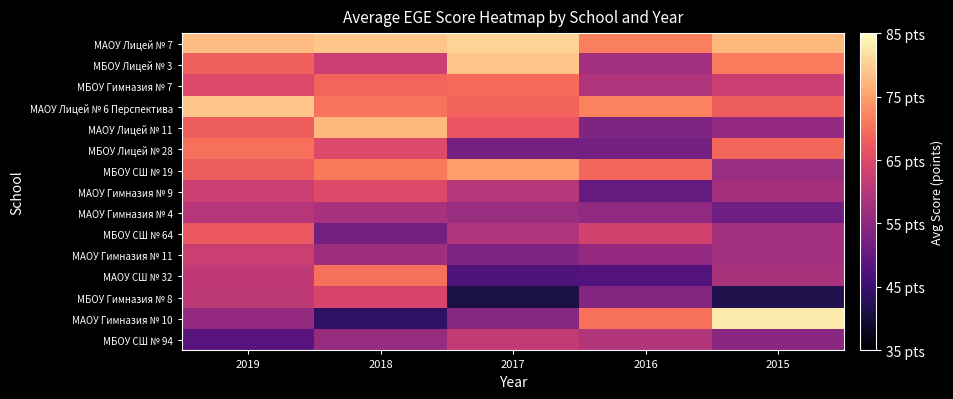

Reading right to left, list all the values displayed in this chart.

МАОУ Лицей № 7: 2015=77.5	2016=71.7	2017=80.6	2018=79.0	2019=78.0
МБОУ Лицей № 3: 2015=71.2	2016=57.8	2017=78.8	2018=62.5	2019=68.3
МБОУ Гимназия № 7: 2015=62.4	2016=59.3	2017=69.5	2018=68.9	2019=64.8
МАОУ Лицей № 6 Перспектива: 2015=67.9	2016=72.0	2017=68.7	2018=70.5	2019=79.0
МАОУ Лицей № 11: 2015=56.0	2016=53.3	2017=66.7	2018=77.5	2019=68.0
МБОУ Лицей № 28: 2015=69.0	2016=52.0	2017=52.0	2018=65.0	2019=70.0
МБОУ СШ № 19: 2015=56.6	2016=69.1	2017=74.7	2018=71.0	2019=68.0
МАОУ Гимназия № 9: 2015=57.9	2016=50.1	2017=59.8	2018=65.0	2019=62.5
МАОУ Гимназия № 4: 2015=51.5	2016=55.4	2017=56.6	2018=58.2	2019=60.0
МБОУ СШ № 64: 2015=57.7	2016=63.4	2017=59.3	2018=52.1	2019=67.4
МАОУ Гимназия № 11: 2015=57.8	2016=55.9	2017=53.5	2018=57.2	2019=62.4
МАОУ СШ № 32: 2015=58.5	2016=48.0	2017=47.6	2018=70.0	2019=61.0
МБОУ Гимназия № 8: 2015=42.0	2016=54.1	2017=41.0	2018=64.0	2019=60.9
МАОУ Гимназия № 10: 2015=83.0	2016=70.0	2017=54.3	2018=43.8	2019=56.0
МБОУ СШ № 94: 2015=54.9	2016=59.8	2017=61.7	2018=56.4	2019=48.4